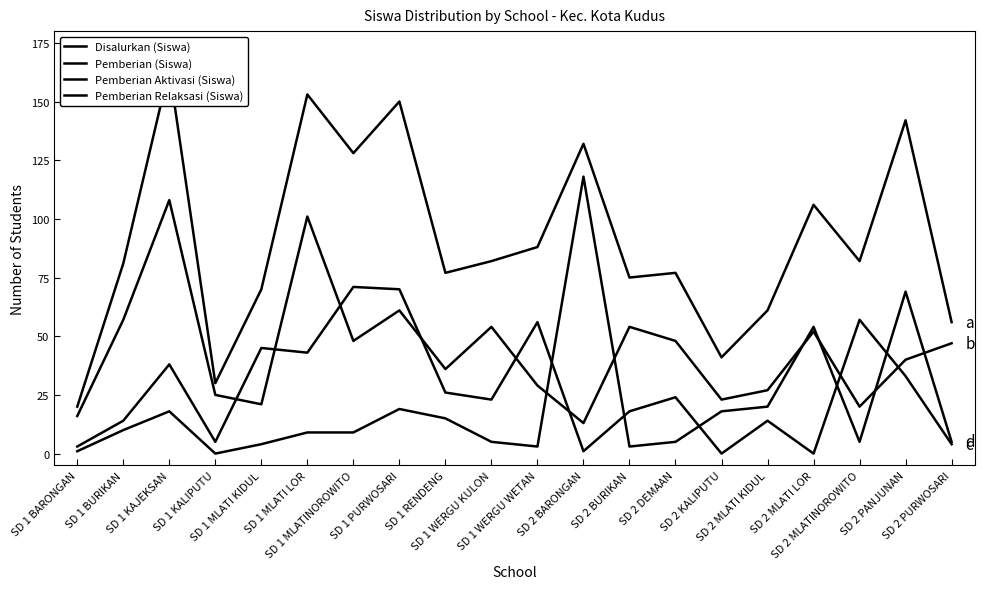

How many values in Pemberian Aktivasi (Siswa) are above zero?

18